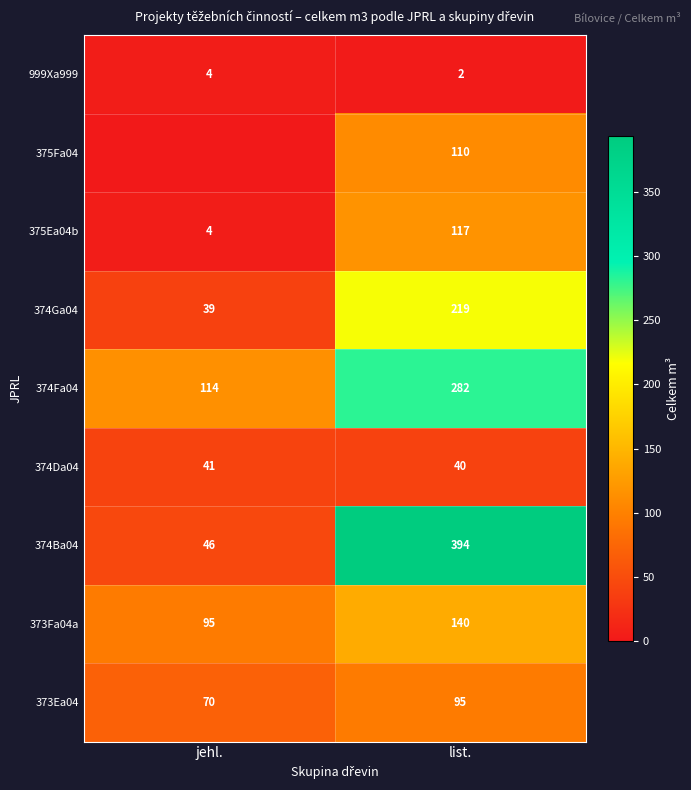

What is the total value across all series at list.?

1399